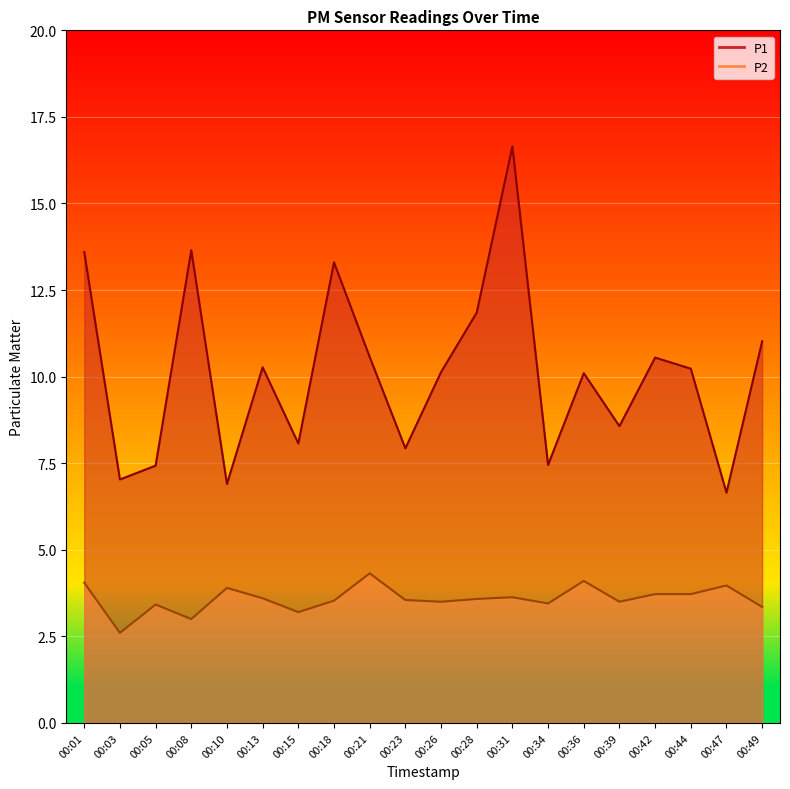

How many lines are shown in the chart?

2